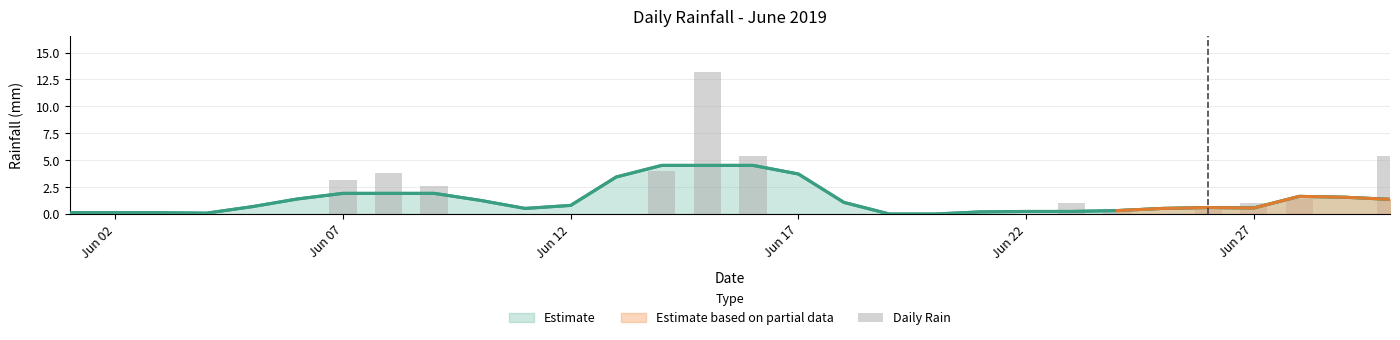

What is the sum of all values?

42.2